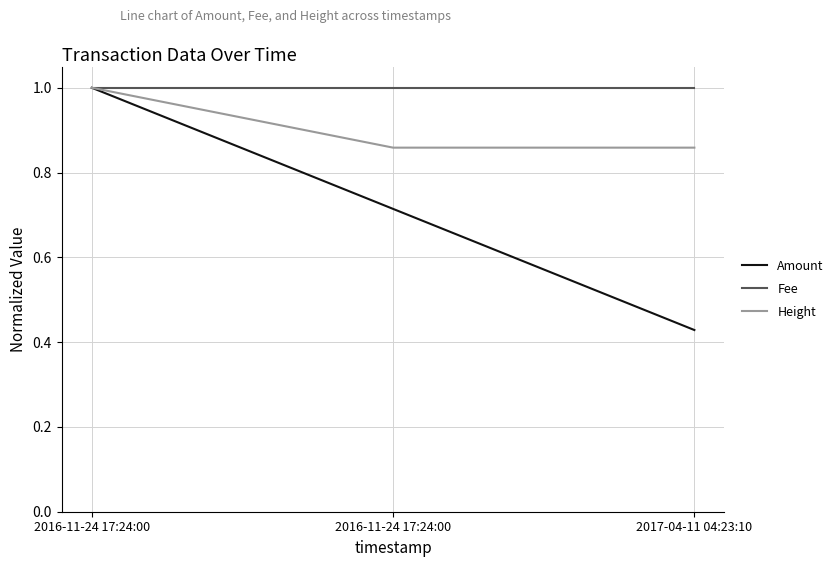

What is the value of the Fee point at the 1st from the left?

1.0